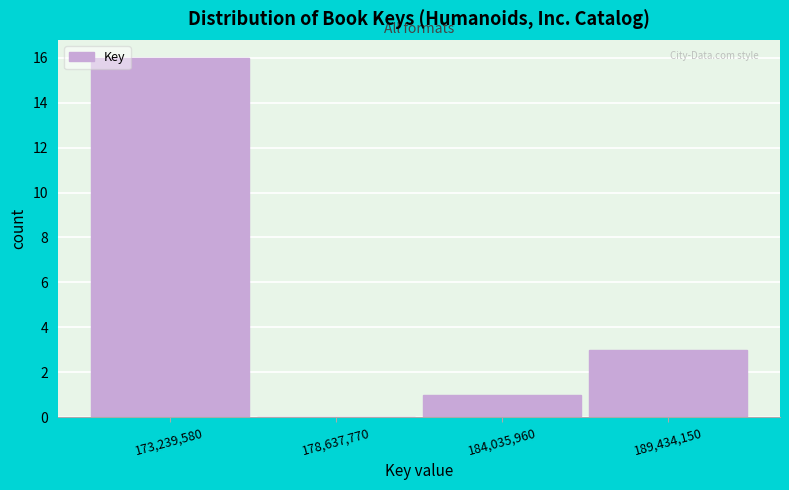

Reading left to right, list every bar in this chart as the range it spans on the x-axis followed by its height. Neither the bar edges nor the heights are printed on the chart, so give them approximately, as read against the axes.

171000000 to 176000000: 16
176000000 to 181000000: 0
181000000 to 187000000: 1
187000000 to 192000000: 3